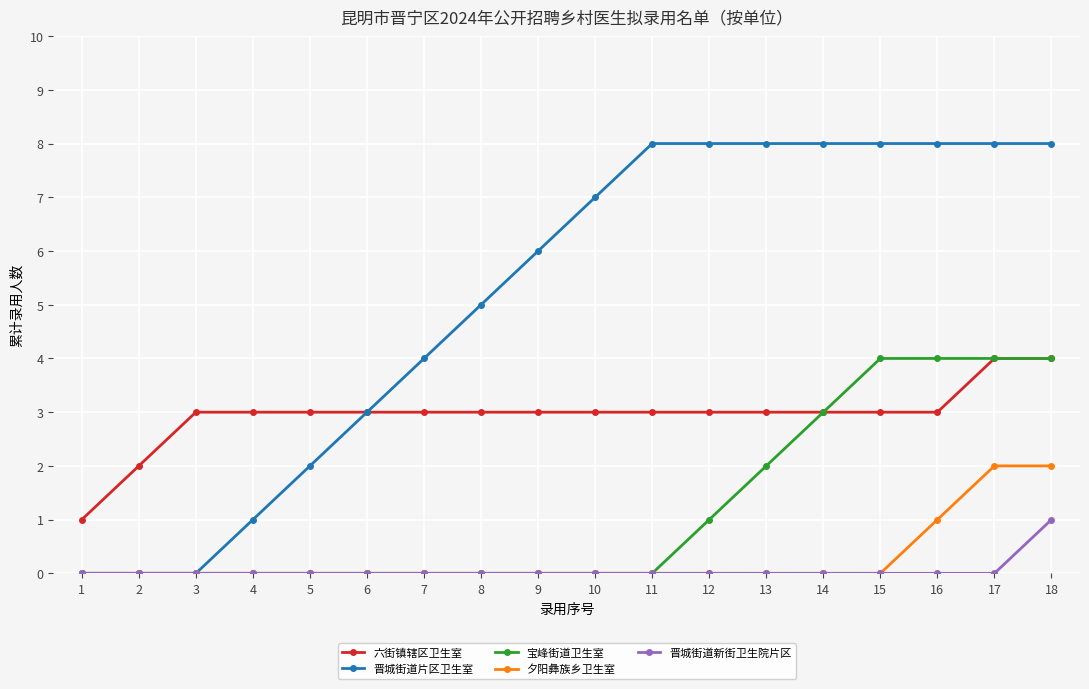

Is this an area chart (filled region under the line)?

No